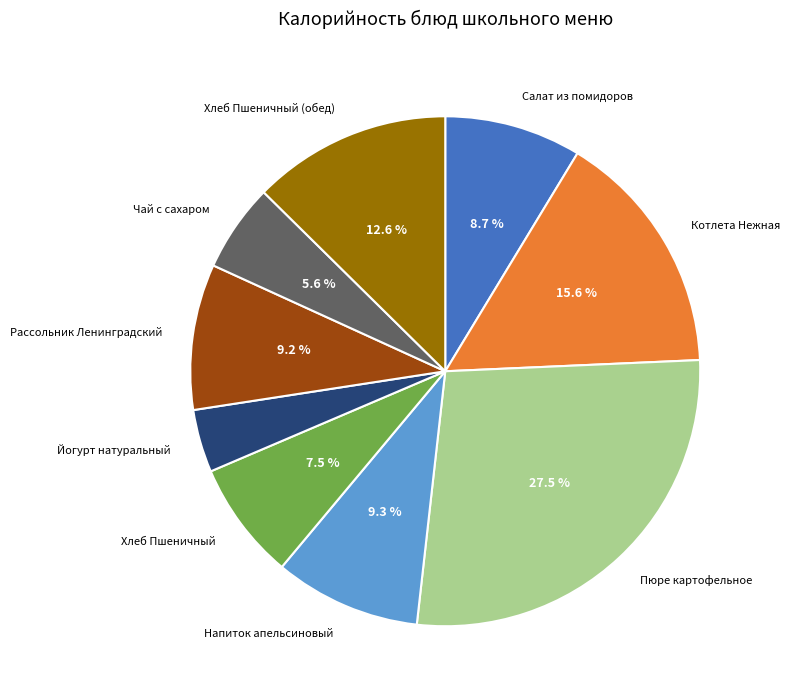

What portion of the pie excludes Рассольник Ленинградский?

90.8%